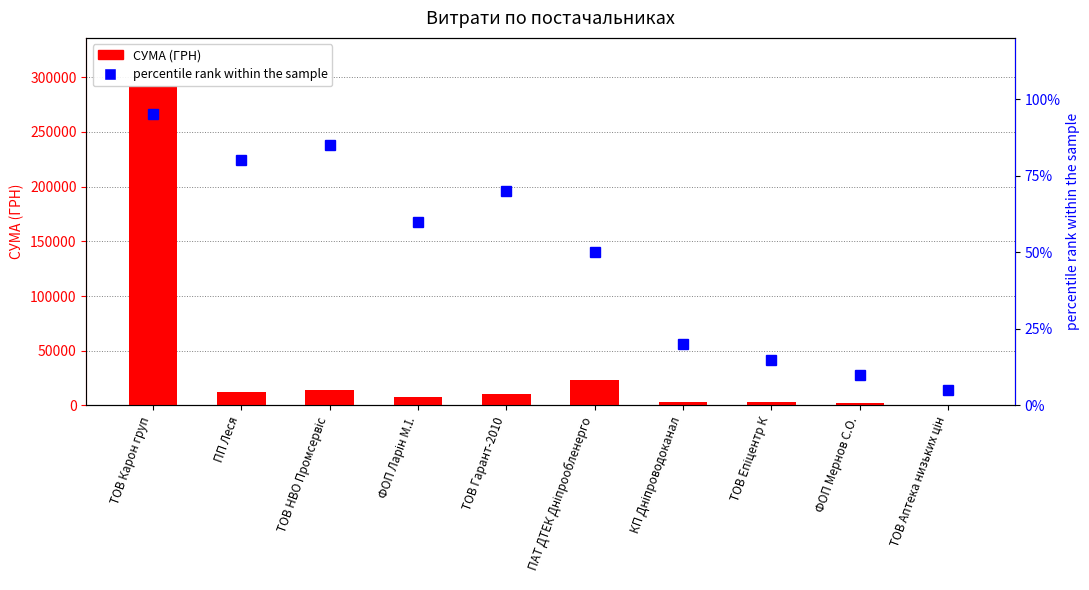

Which series has the largest total across all categories?

СУМА (ГРН)